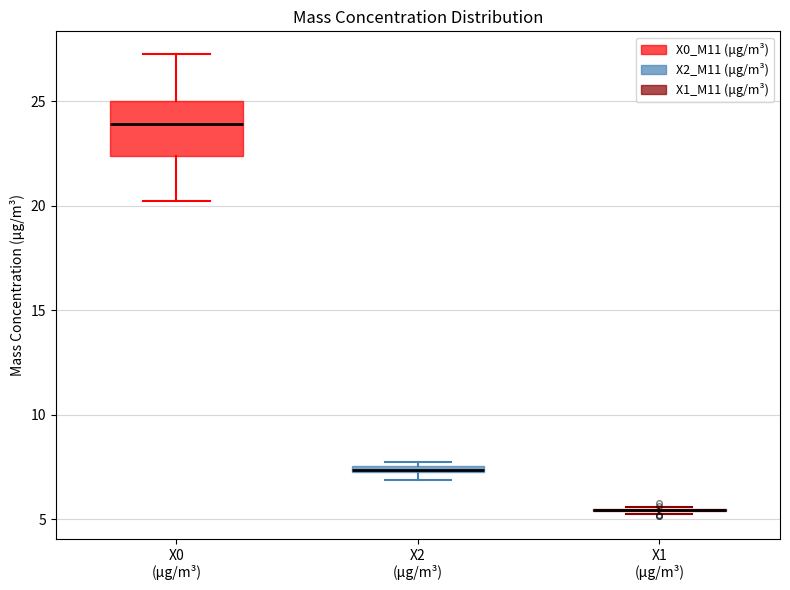

Comparing the boxes themselves (not the whiskers), which one is the tallest?

X0 (μg/m³)